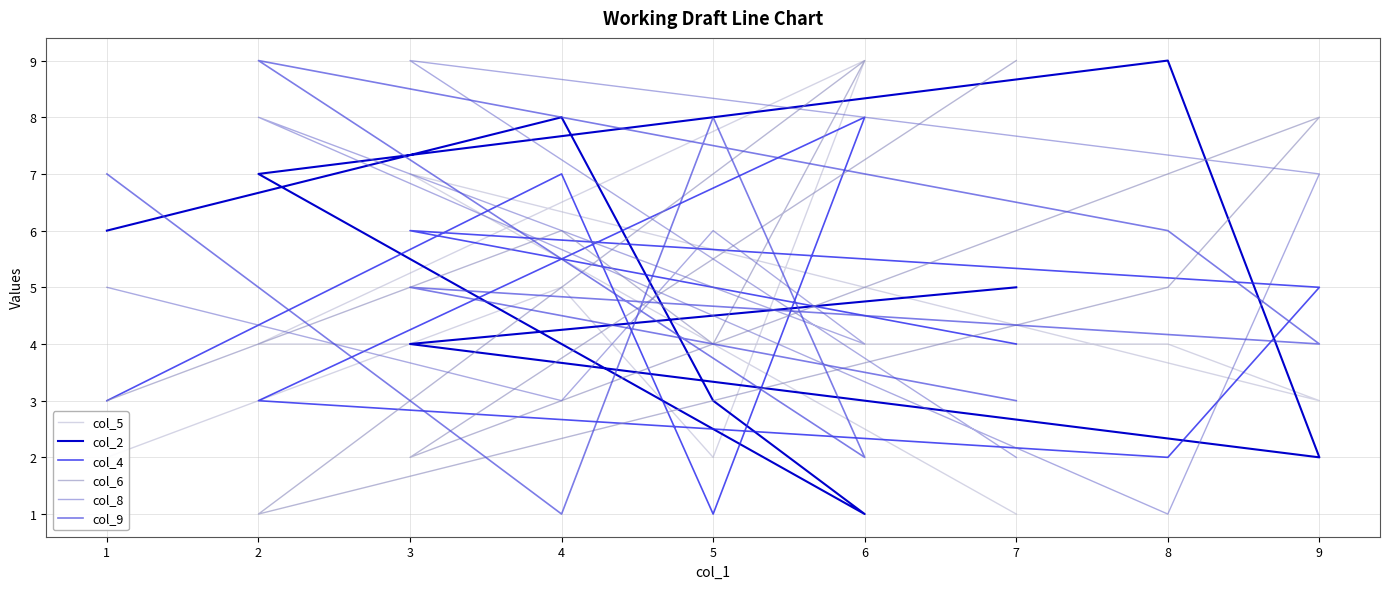

Which label corresponds to the largest value in the chart?

6